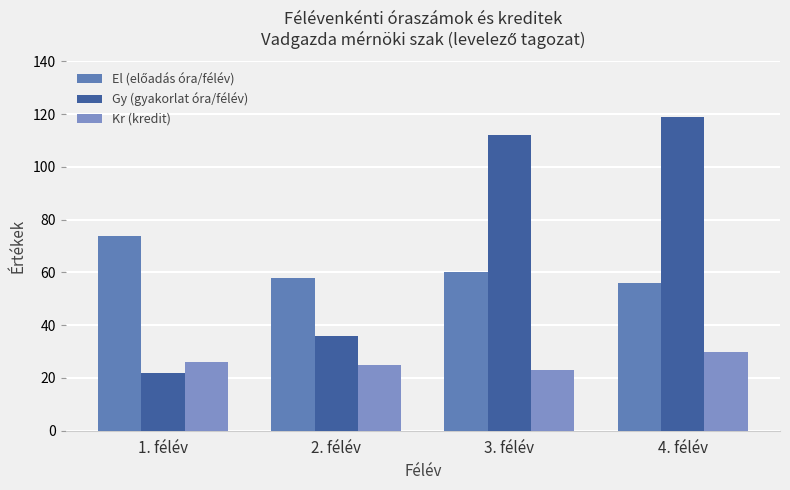

How many bars are there in total?

12